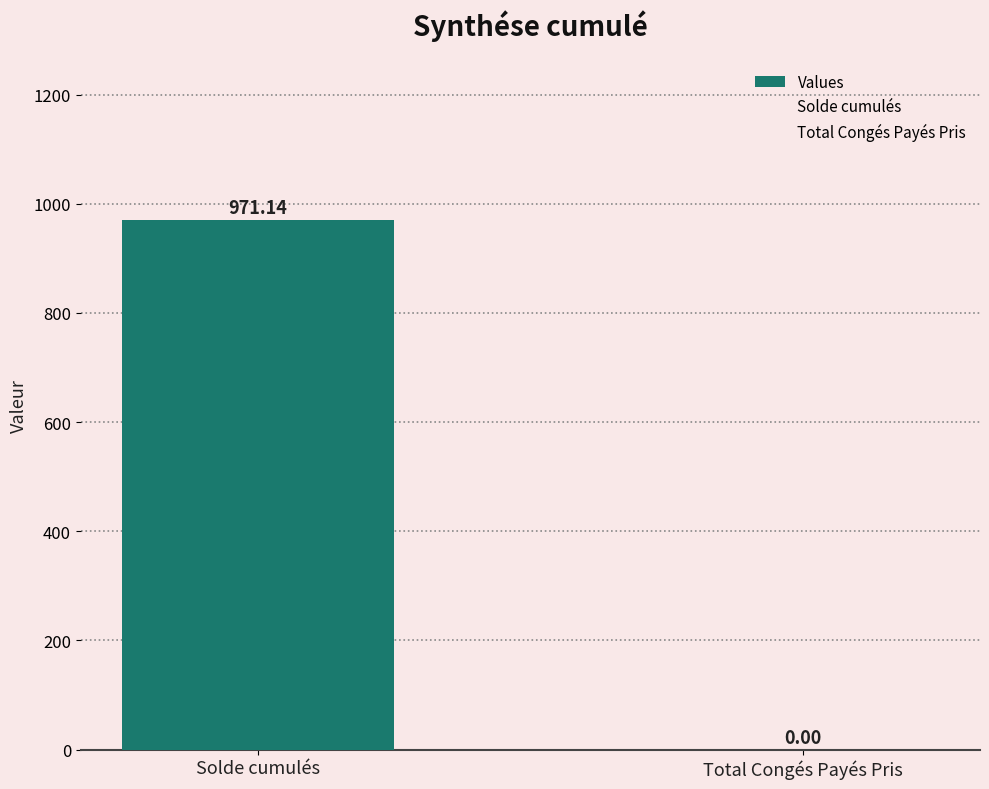

What is the greatest value displayed?

971.1